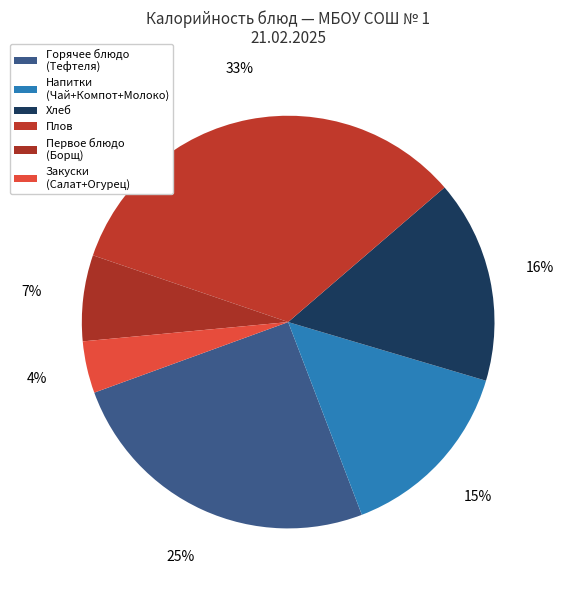

To the nearest percent, what percentage of the pie is Плов?

33%